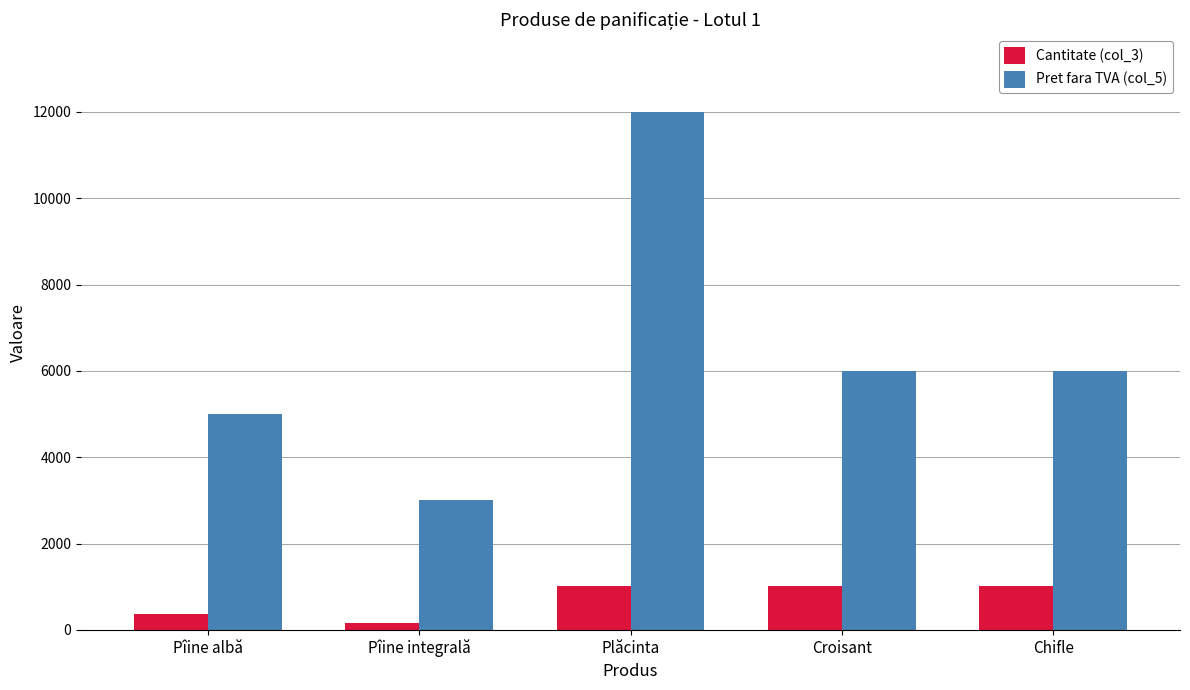

The value of Pret fara TVA (col_5) at Croisant is 2899. True or false?

False